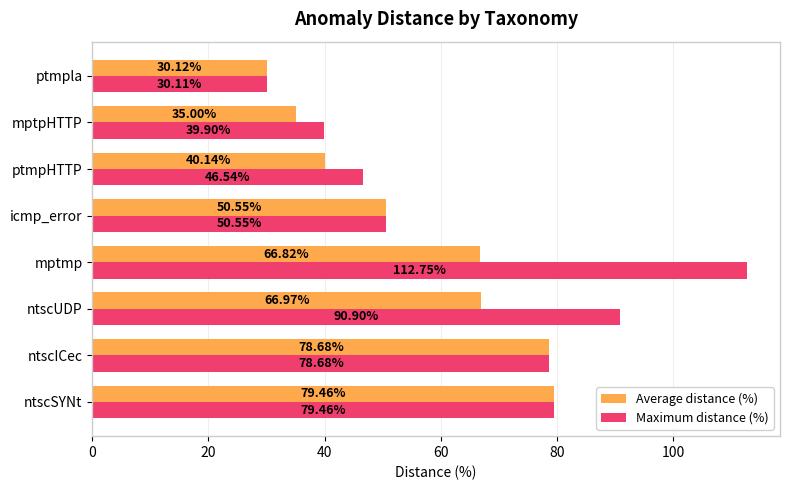

What is the difference between the highest and lowest values at ptmpHTTP?

6.4